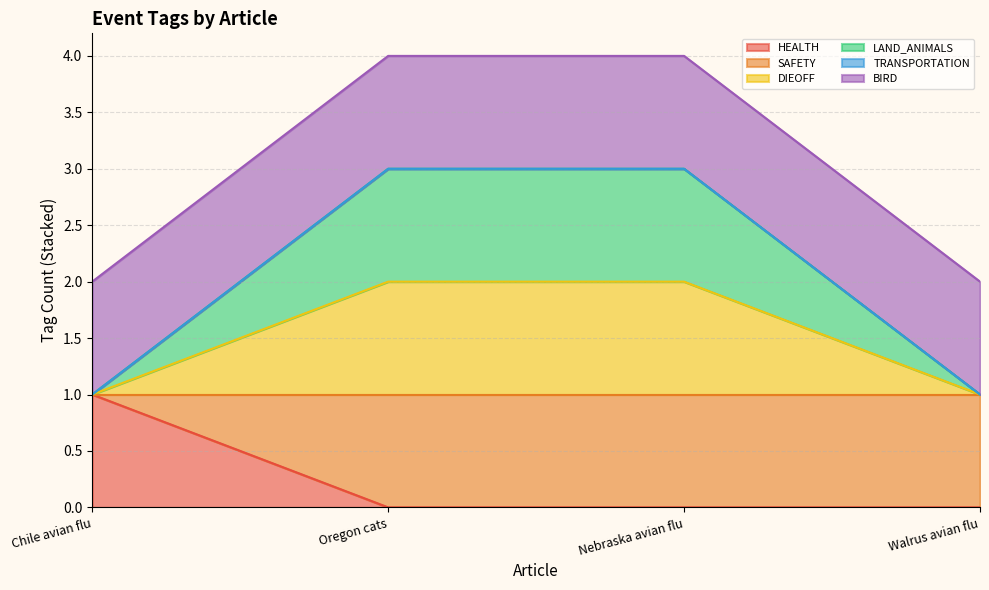

What is the value of the DIEOFF point at the 1st from the left?

1